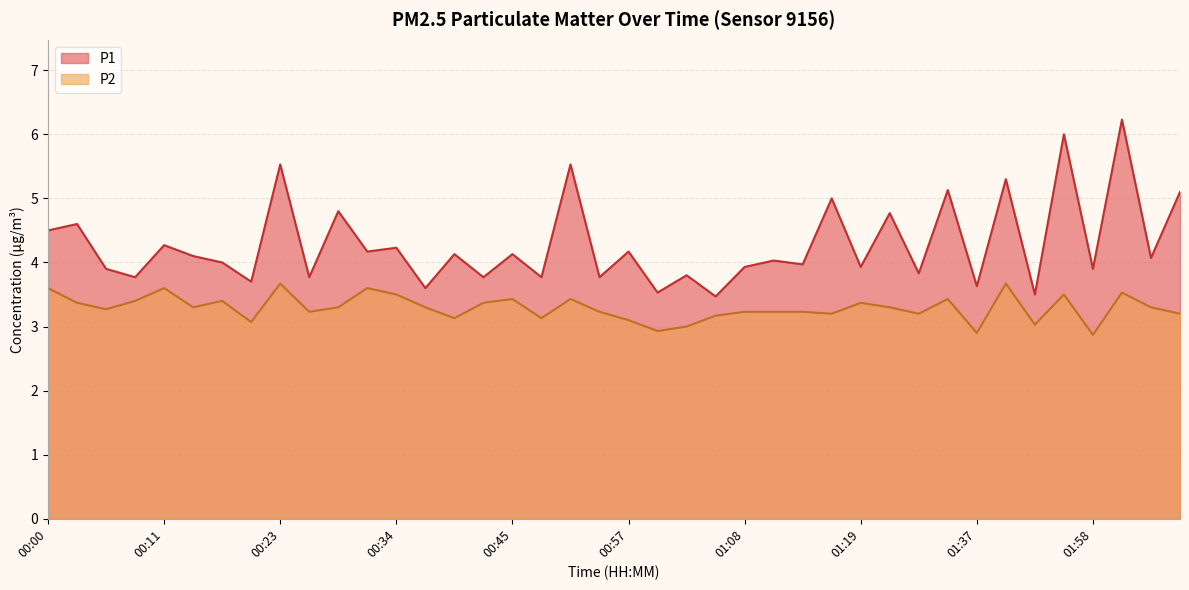

What is the highest value of the P1 series?

6.2